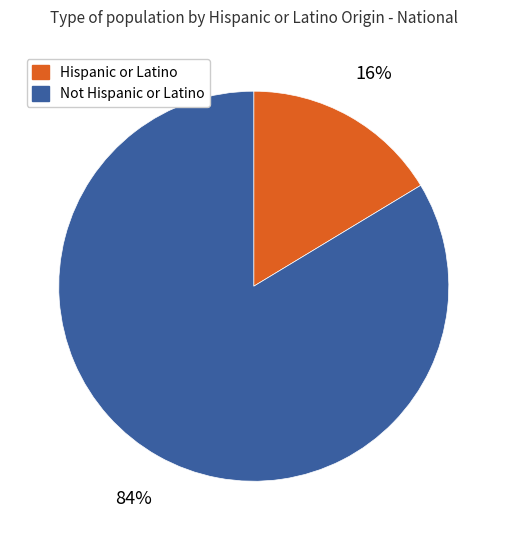

What percentage is the Hispanic or Latino slice, to the nearest percent?

16%